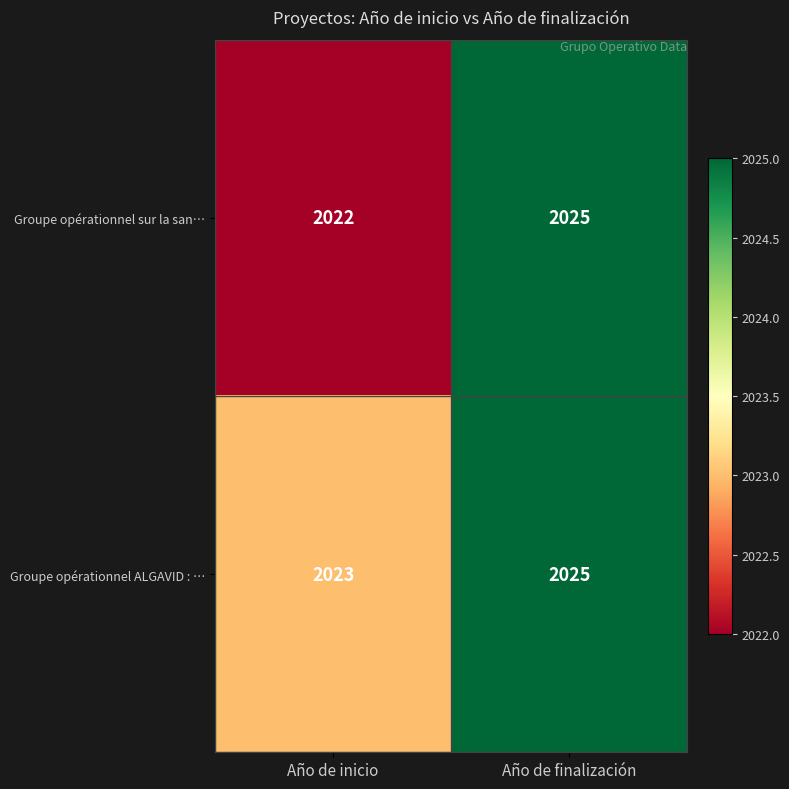

Reading left to right, list all the values displayed in this chart.

Groupe opérationnel sur la san…: Año de inicio=2022	Año de finalización=2025
Groupe opérationnel ALGAVID : …: Año de inicio=2023	Año de finalización=2025